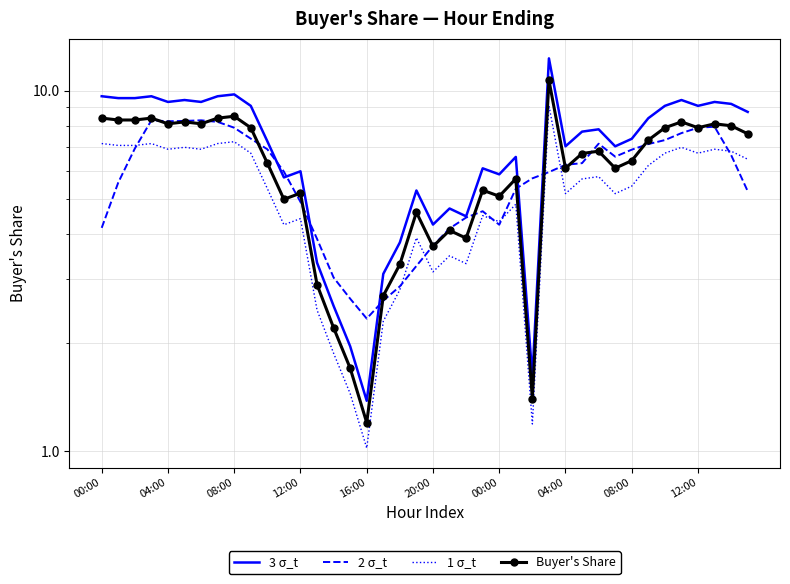

True or false: 2 σ_t has a value of 2.6 at 17.

True